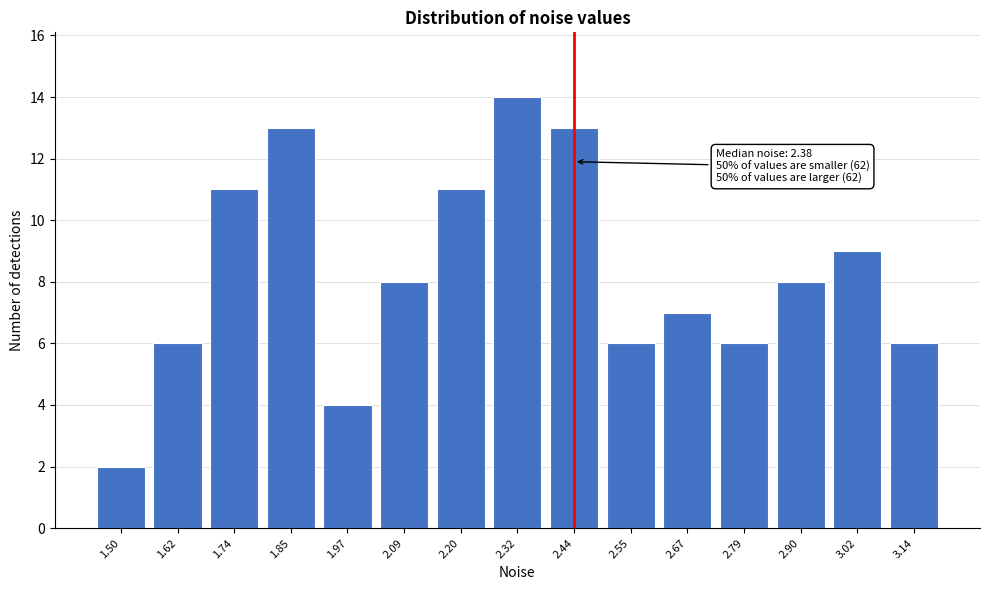

Reading left to right, transcribe all the data shown in this chart.

1.50=2	1.62=6	1.74=11	1.85=13	1.97=4	2.09=8	2.20=11	2.32=14	2.44=13	2.55=6	2.67=7	2.79=6	2.90=8	3.02=9	3.14=6